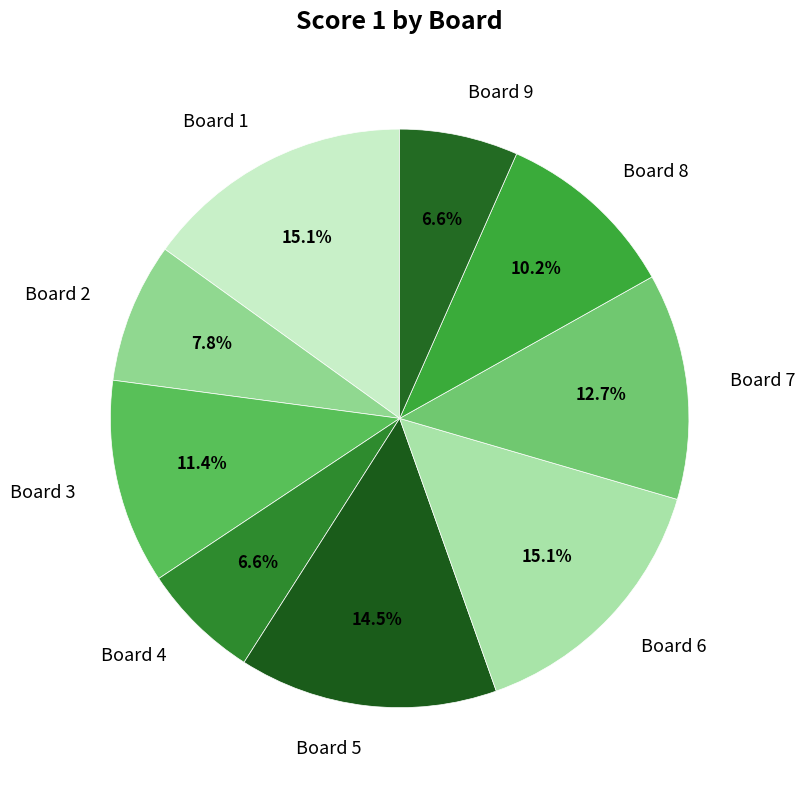

To the nearest percent, what is the combined percentage of Board 5 and Board 9?

21%